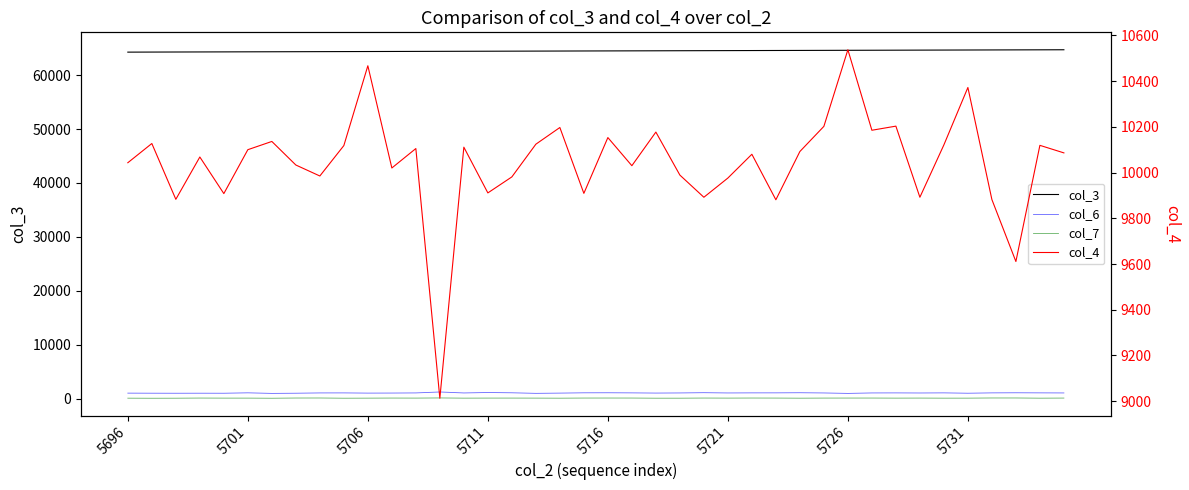

Does the chart have visible grid lines?

No